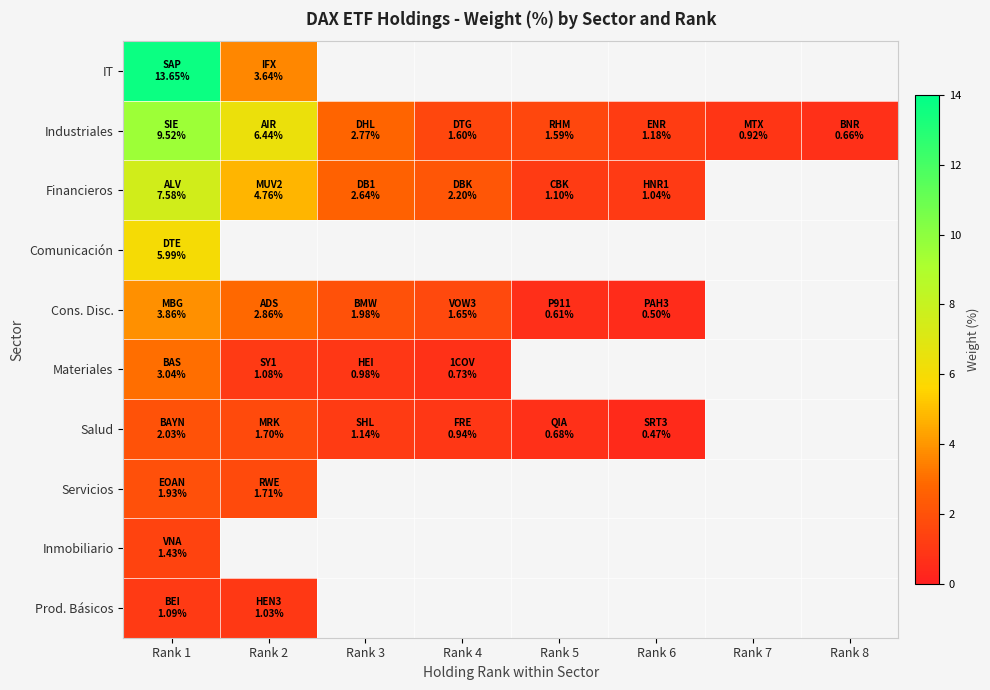

Rank the series by their maximum value, from highest to lowest.

IT, Industriales, Financieros, Comunicación, Cons. Disc., Materiales, Salud, Servicios, Inmobiliario, Prod. Básicos